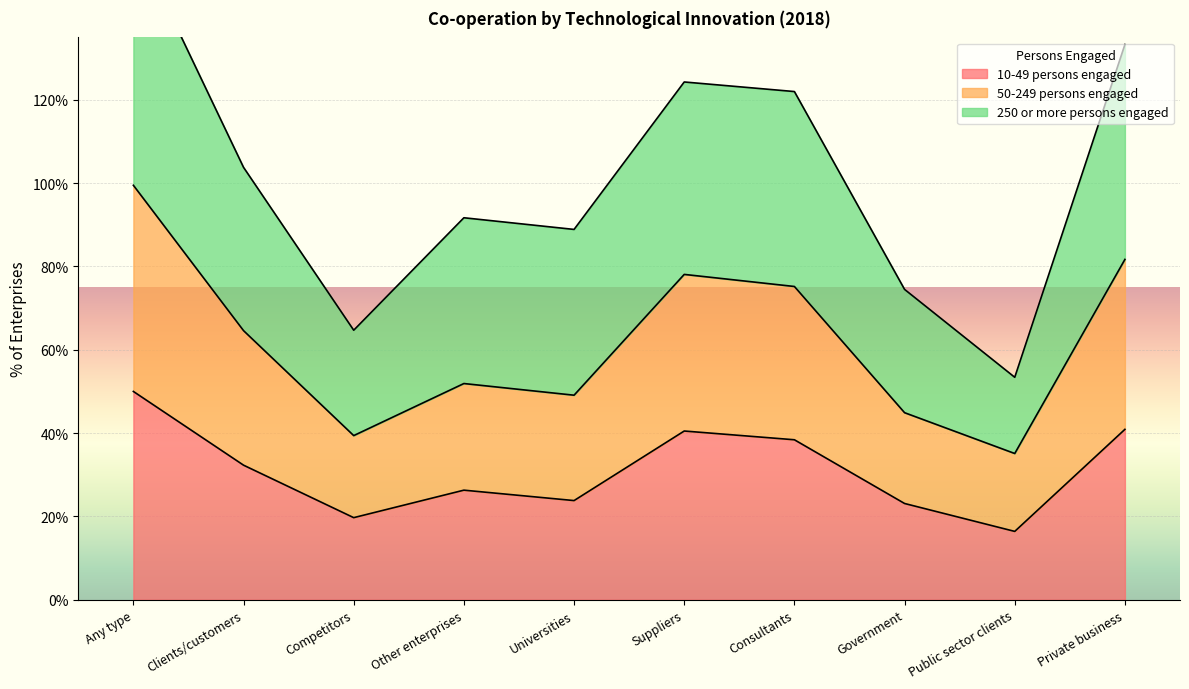

The value of 10-49 persons engaged at Government is 30.9. True or false?

False